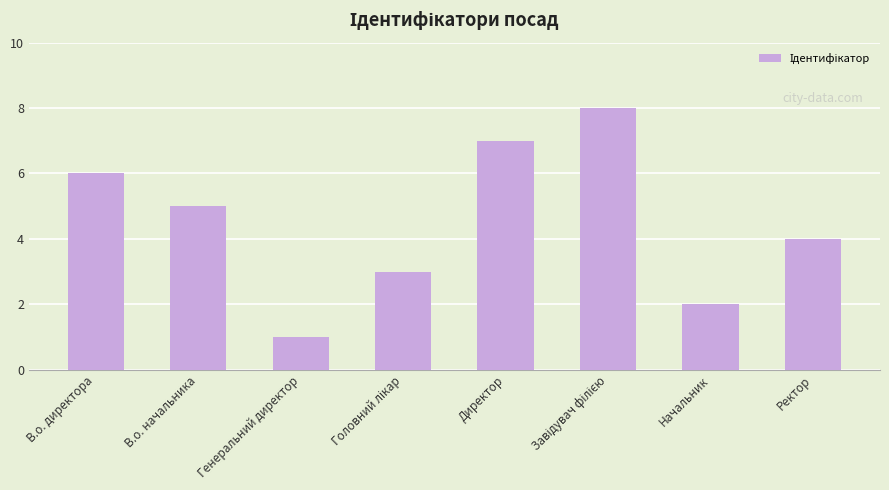

How many distinct data groups are displayed?

1